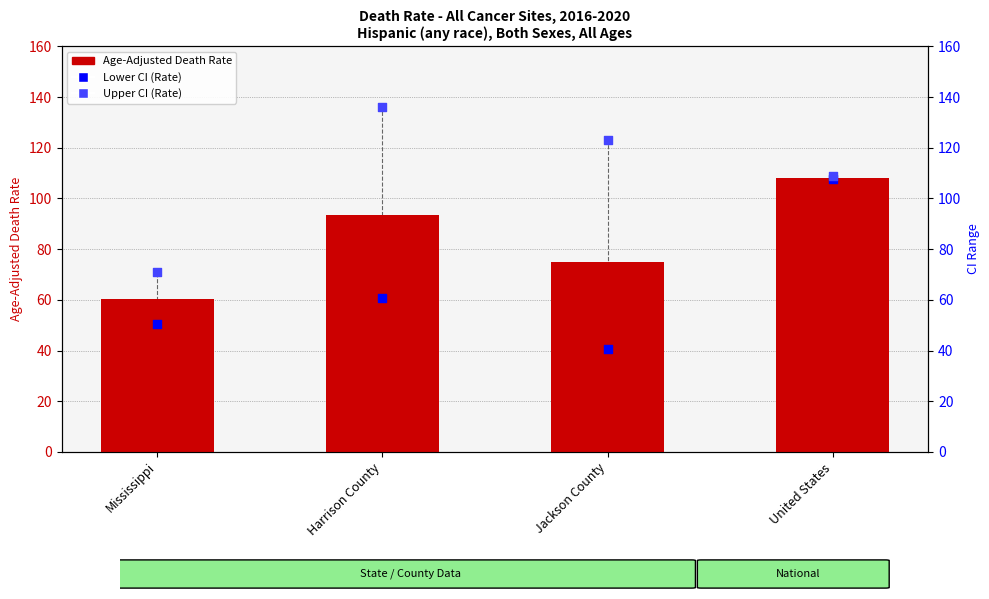

Is the value of Upper CI (Rate) at Harrison County greater than the value of Lower CI (Rate) at Jackson County?

Yes